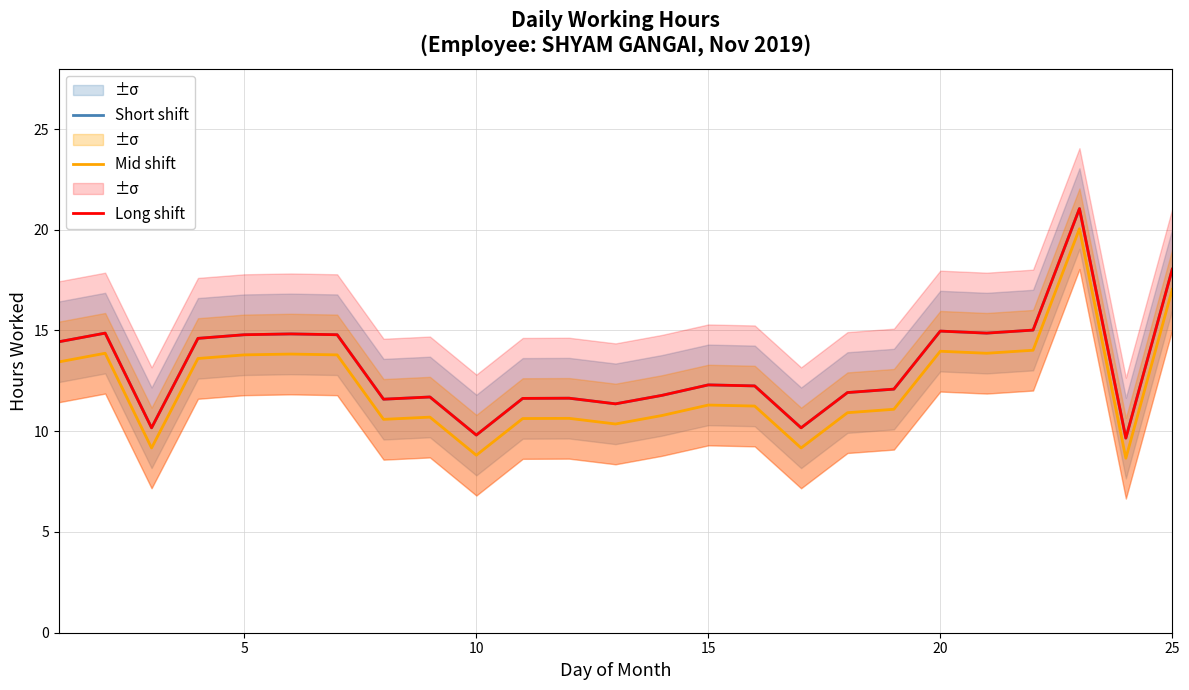

The value of Long shift at 10 is 18.3. True or false?

False